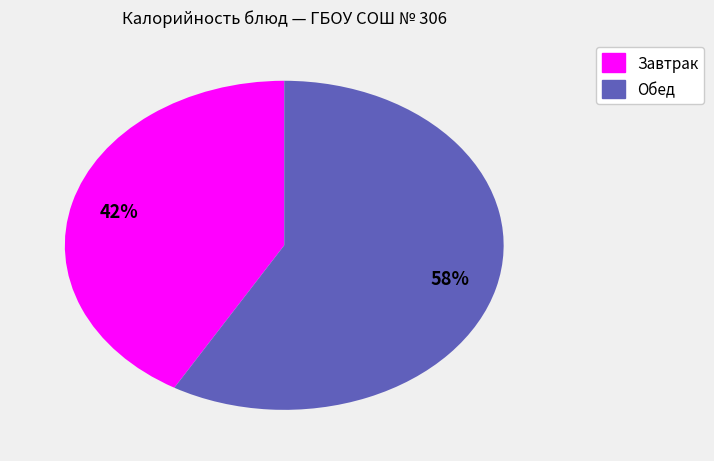

Combined, do Завтрак and Обед account for over 50%?

Yes